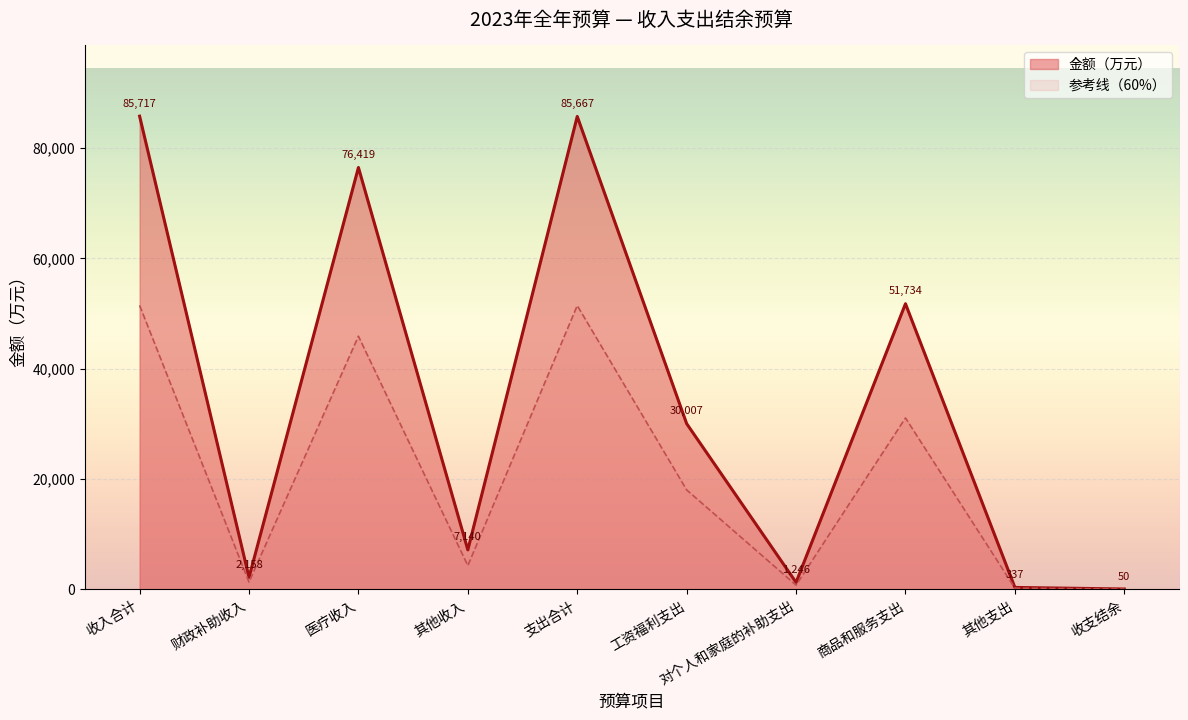

Where is the data nearest to the value 25730?

商品和服务支出